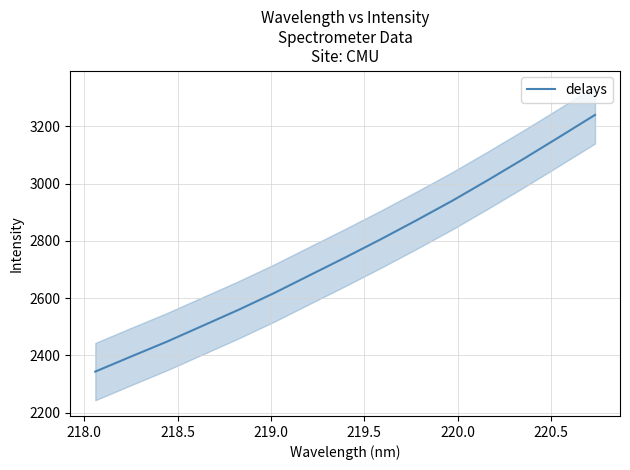

What is the sum of all values?

41405.0